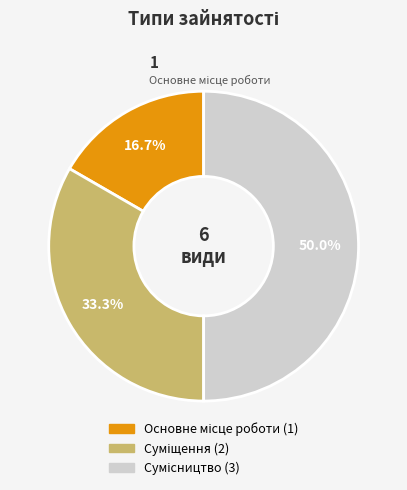

Which has a higher value, Суміщення or Сумісництво?

Сумісництво